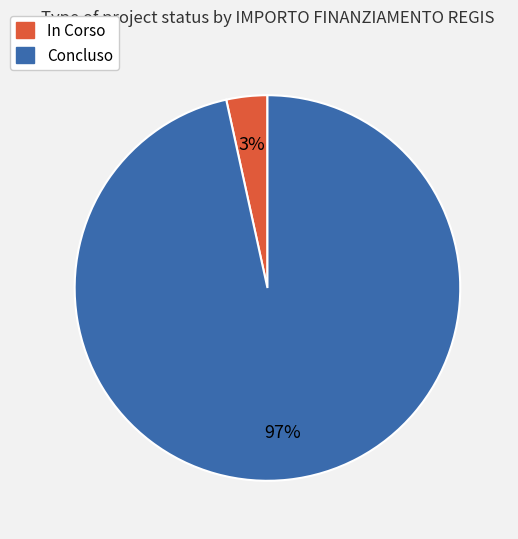

To the nearest percent, what is the average slice percentage?

50%